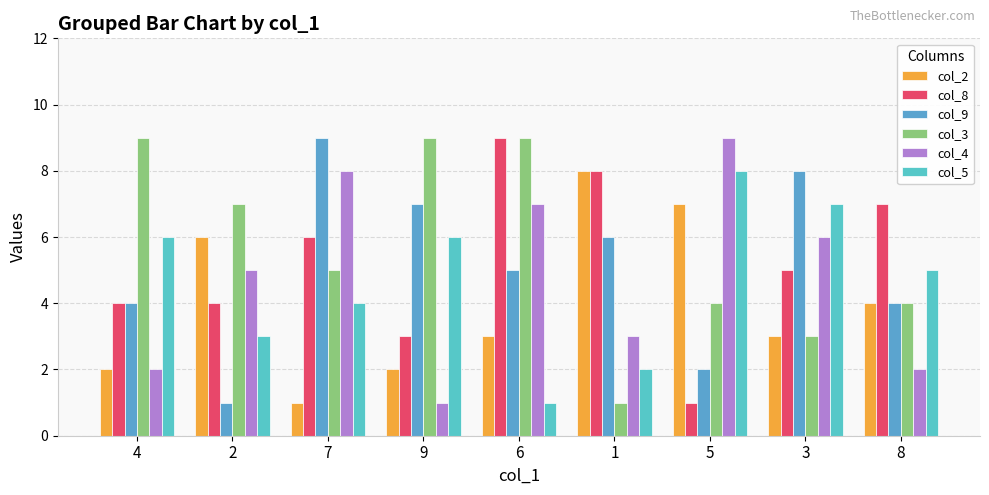

At which category is the sum across all series the highest?

6